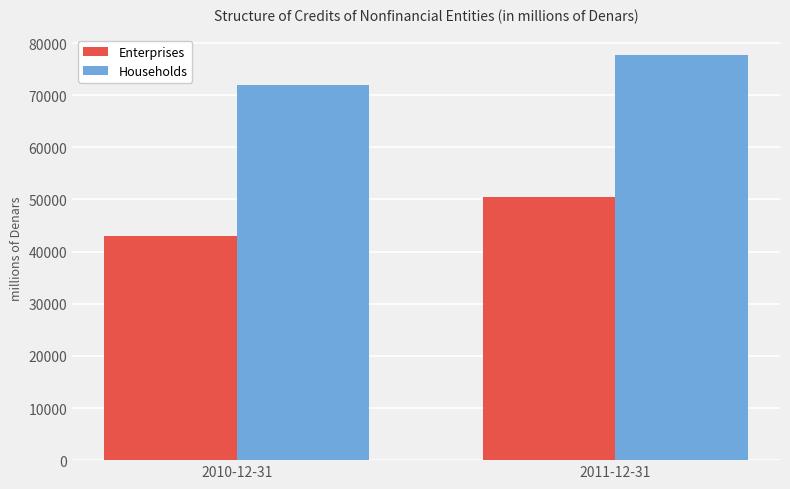

What position from the left is 2010-12-31?

1